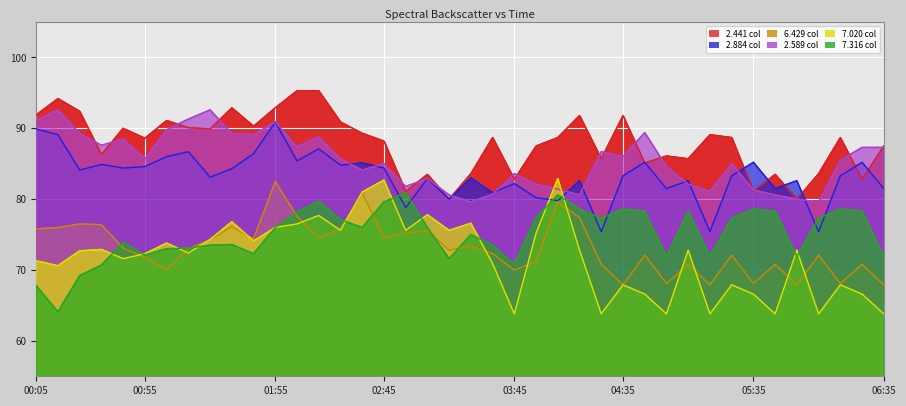

Where is 2.441 nearest to the value 87?

03:55